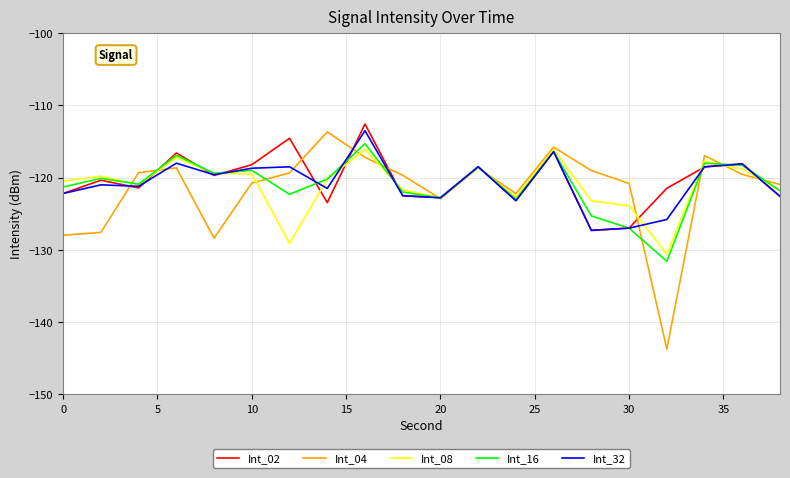

What is the highest value of the Int_32 series?

-113.5